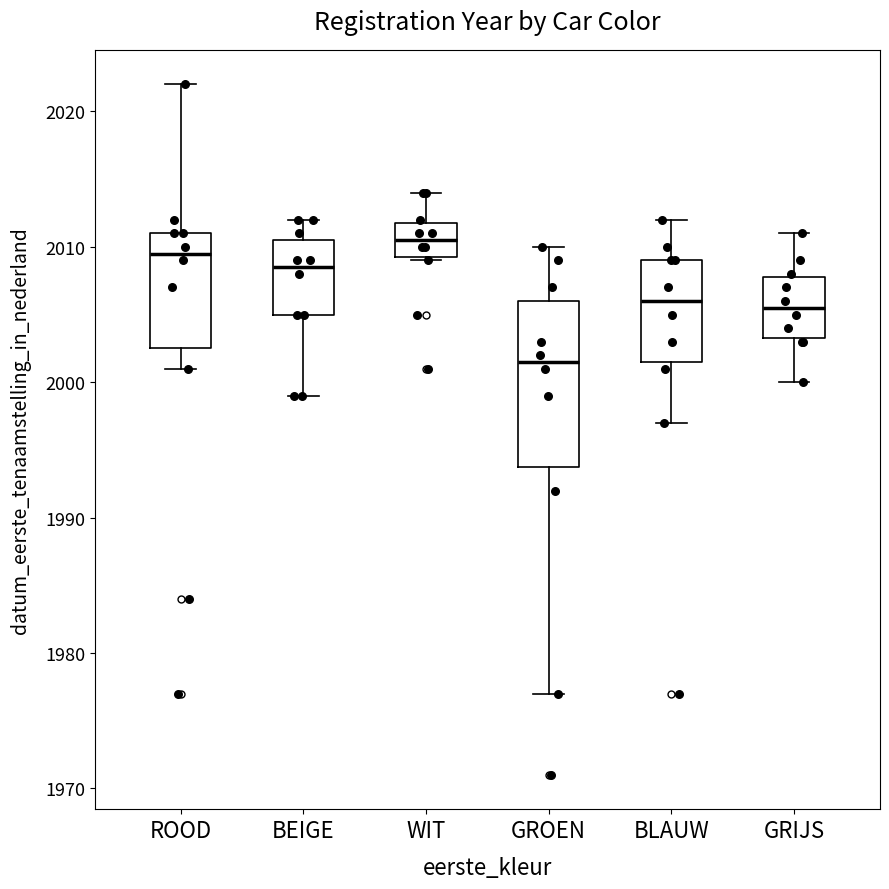

Which box has the lowest median line?

GROEN